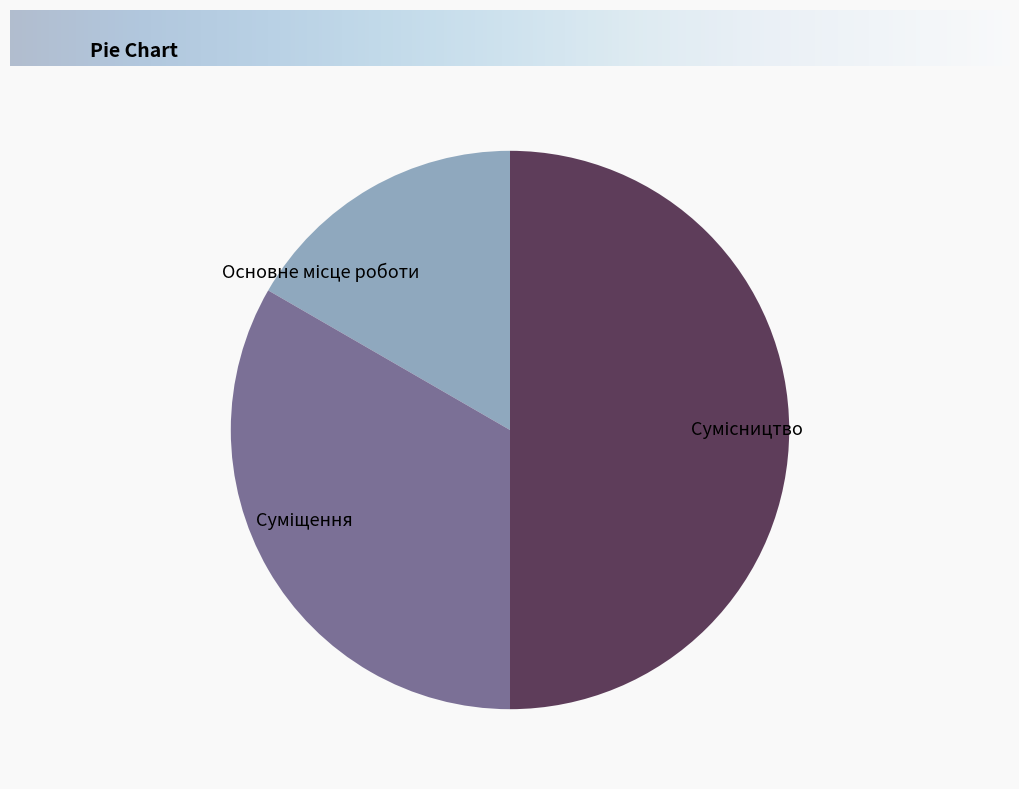

Is there any slice that represents more than half of the pie?

No